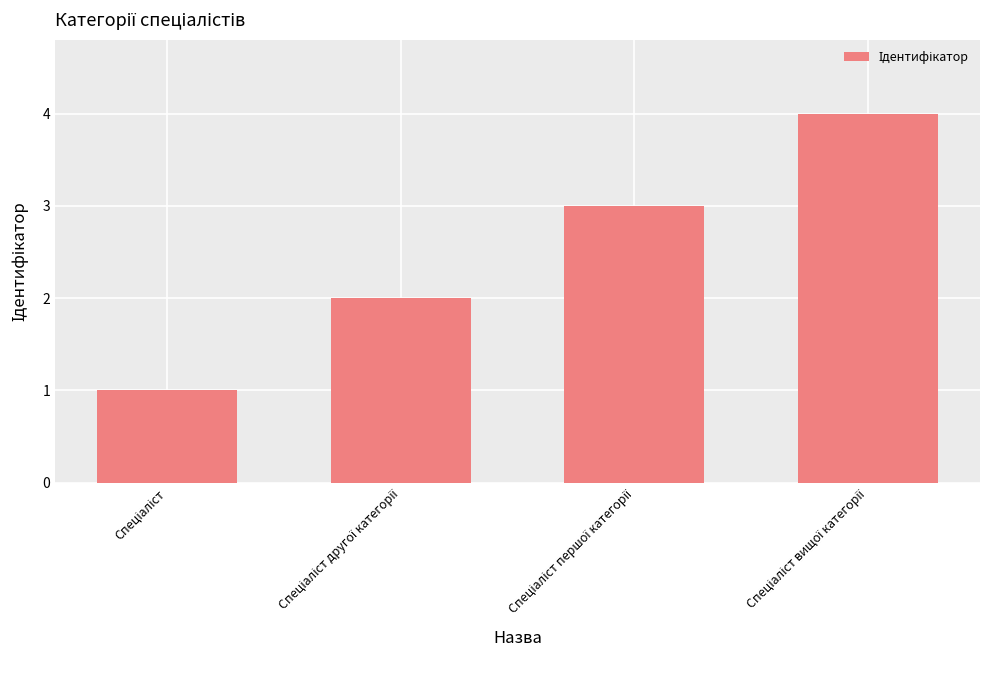

What is the sum of all values?

10